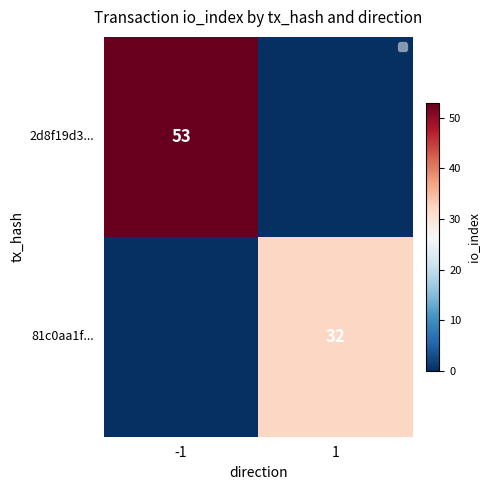

The 81c0aa1f... series shows 43 at 1. True or false?

False